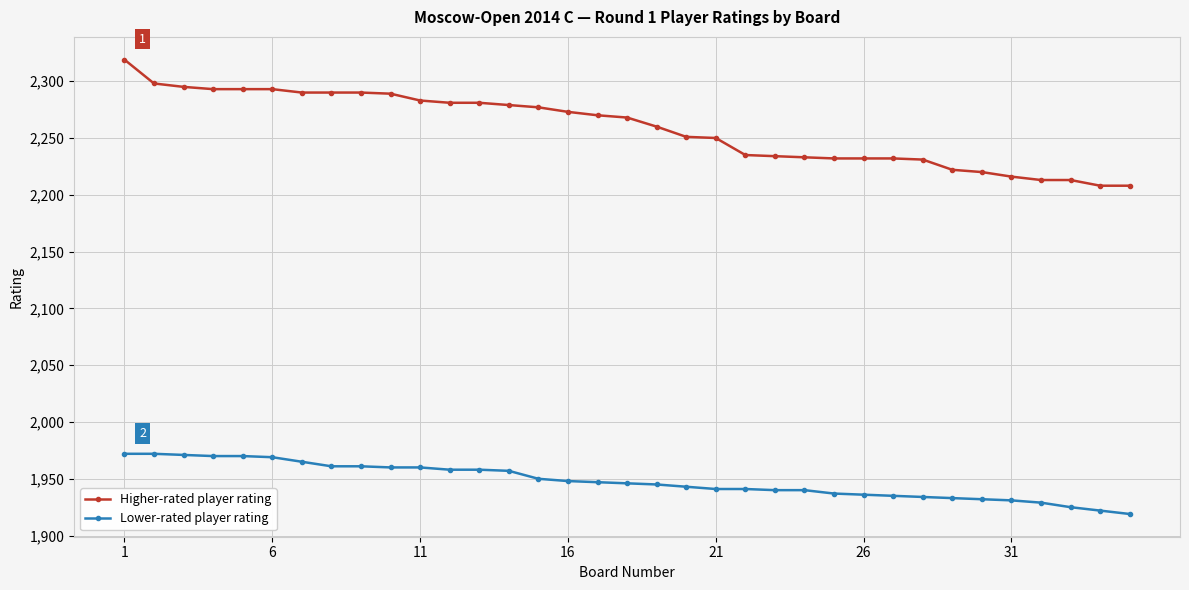

Which series has the widest spread of values?

Higher-rated player rating